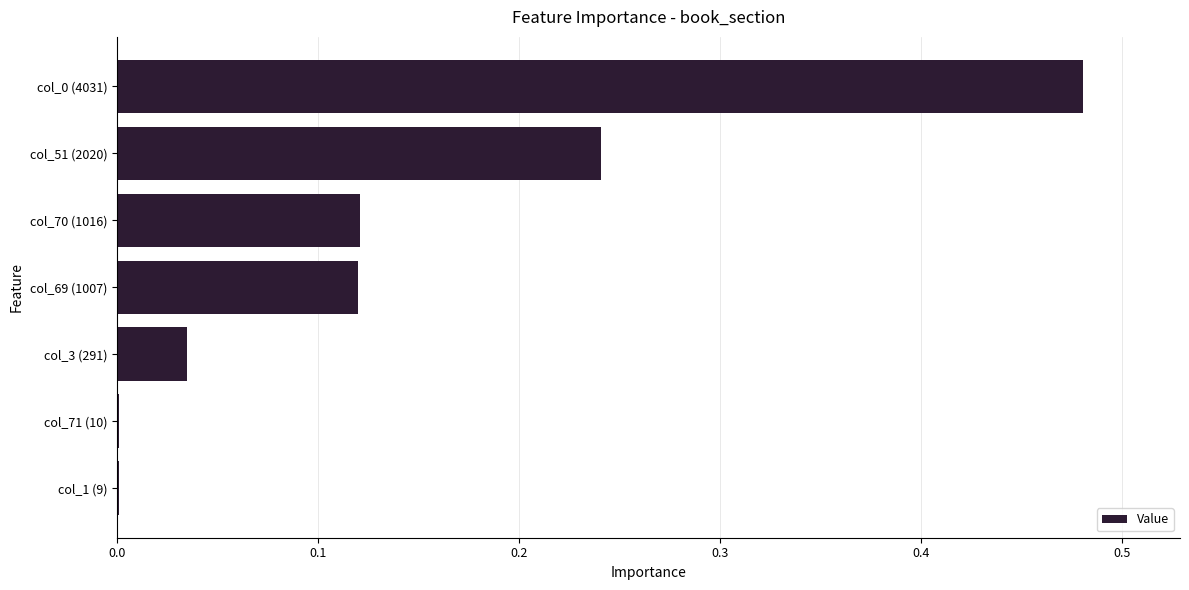

What is the sum of all values?

1.0